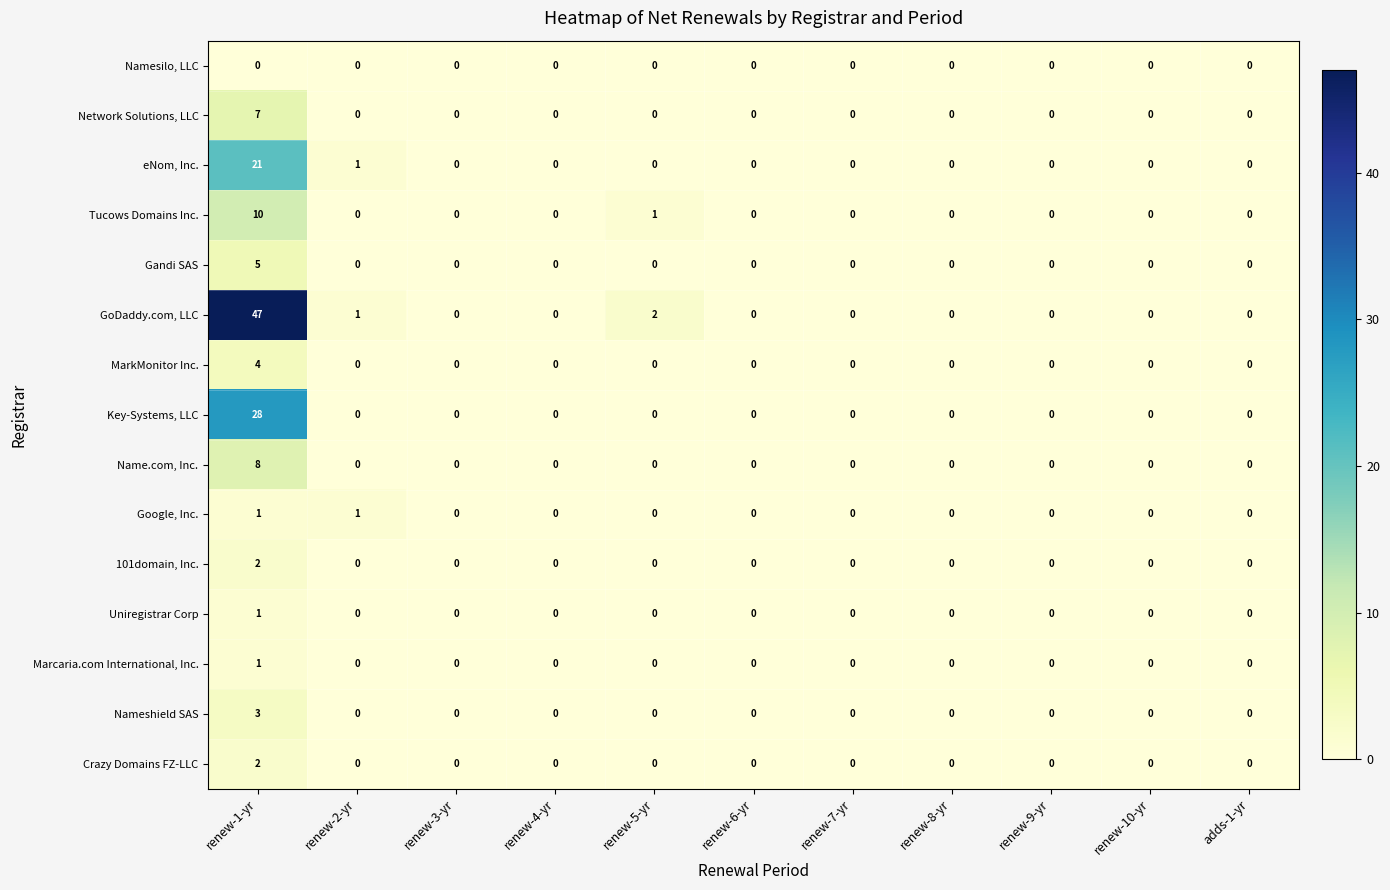

What is the maximum value shown in the chart?

47